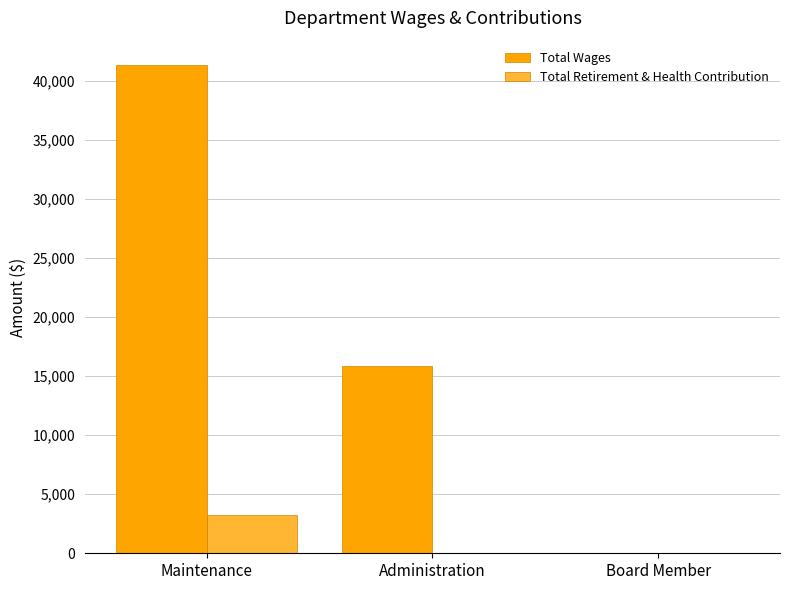

Which series has the largest total across all categories?

Total Wages